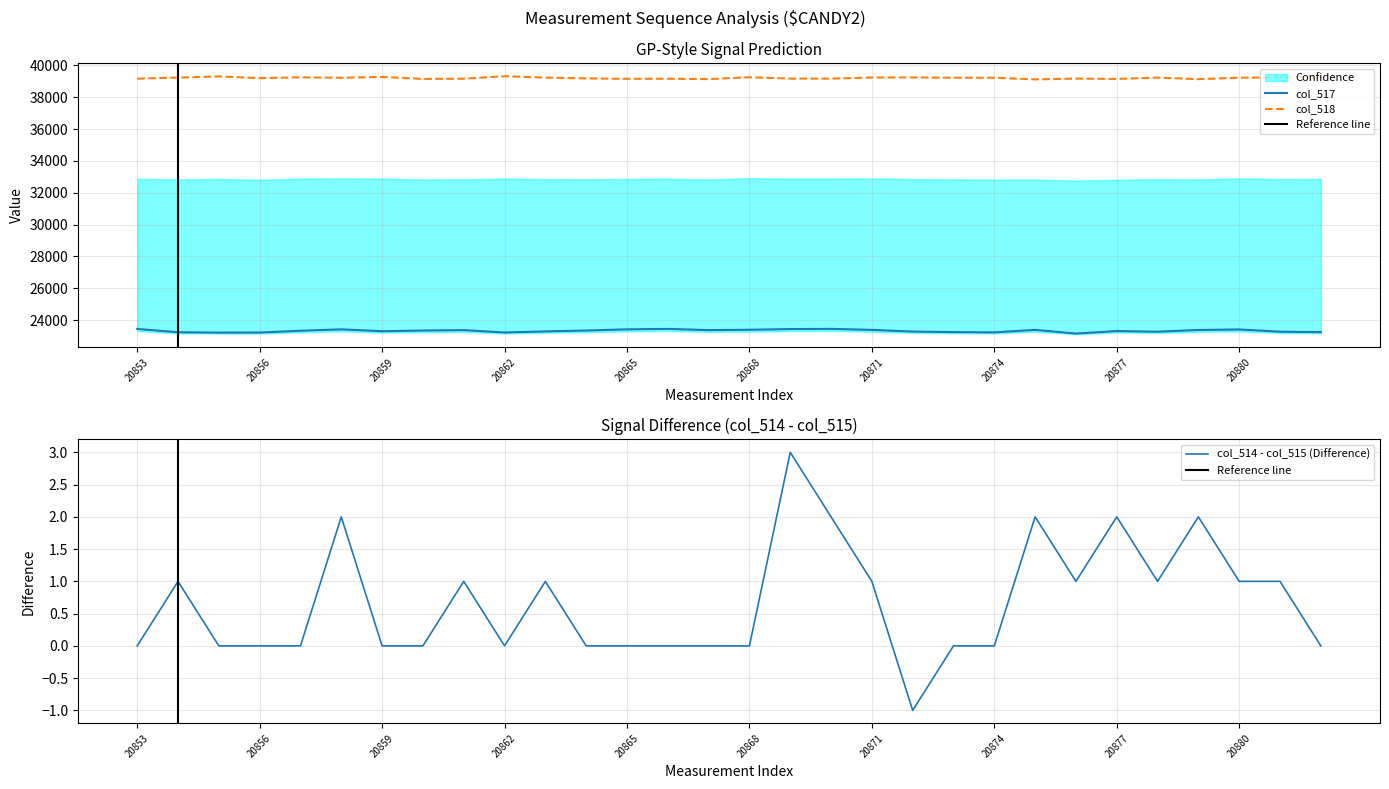

Reading left to right, extract all data points from this chart.

col_517: 20853=23444	20854=23234	20855=23215	20856=23217	20857=23329	20858=23418	20859=23300	20860=23345	20861=23369	20862=23221	20863=23288	20864=23344	20865=23418	20866=23447	20867=23369	20868=23393	20869=23436	20870=23448	20871=23384	20872=23279	20873=23246	20874=23228	20875=23384	20876=23154	20877=23310	20878=23270	20879=23379	20880=23410	20881=23270	20882=23244
col_518: 20853=39168	20854=39237	20855=39308	20856=39202	20857=39254	20858=39227	20859=39277	20860=39152	20861=39167	20862=39321	20863=39237	20864=39184	20865=39160	20866=39164	20867=39141	20868=39259	20869=39173	20870=39170	20871=39242	20872=39246	20873=39228	20874=39229	20875=39123	20876=39175	20877=39151	20878=39234	20879=39139	20880=39229	20881=39246	20882=39288